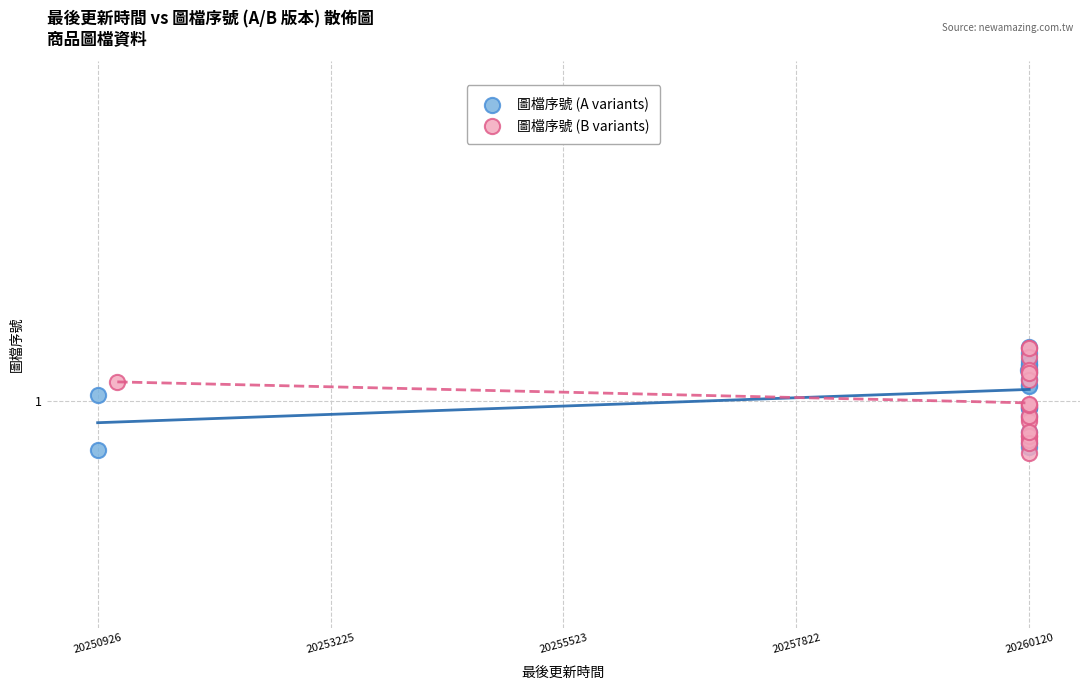

What are all the series names shown in the legend?

圖檔序號 (A variants), 圖檔序號 (B variants)